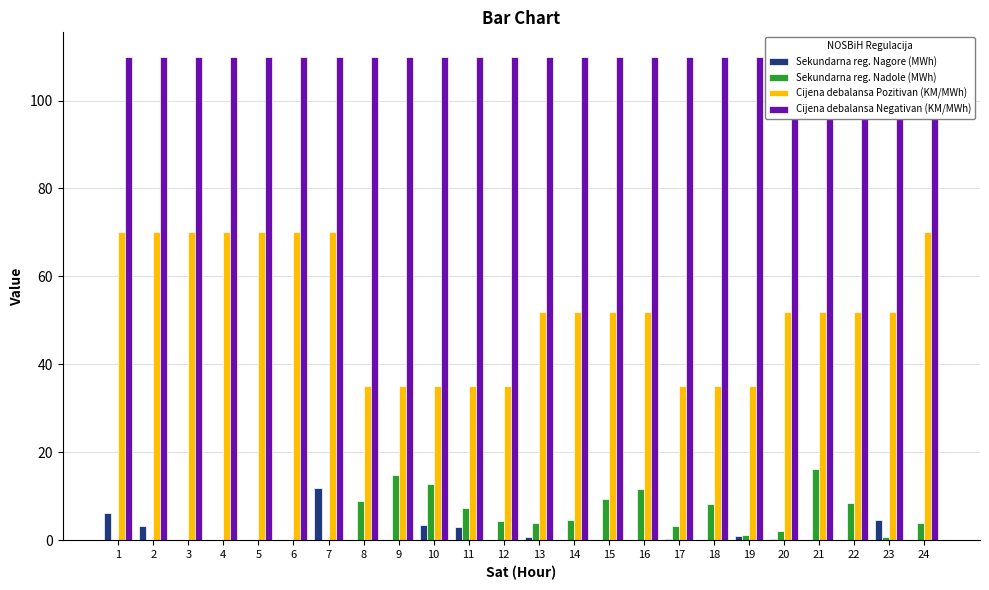

Reading left to right, transcribe all the data shown in this chart.

Sekundarna reg. Nagore (MWh): 6.2	3.3	0.0	0.0	0.0	0.0	11.9	0.0	0.0	3.4	3.0	0.0	0.7	0.0	0.0	0.0	0.3	0.0	1.0	0.2	0.0	0.0	4.5	0.0
Sekundarna reg. Nadole (MWh): 0.0	0.0	0.0	0.0	0.0	0.0	0.0	8.9	14.8	12.8	7.3	4.5	3.9	4.5	9.5	11.6	3.2	8.2	1.1	2.1	16.2	8.4	0.7	3.9
Cijena debalansa Pozitivan (KM/MWh): 70.0	70.0	70.0	70.0	70.0	70.0	70.0	35.0	35.0	35.0	35.0	35.0	52.0	52.0	52.0	52.0	35.0	35.0	35.0	52.0	52.0	52.0	52.0	70.0
Cijena debalansa Negativan (KM/MWh): 110.0	110.0	110.0	110.0	110.0	110.0	110.0	110.0	110.0	110.0	110.0	110.0	110.0	110.0	110.0	110.0	110.0	110.0	110.0	110.0	110.0	110.0	110.0	110.0